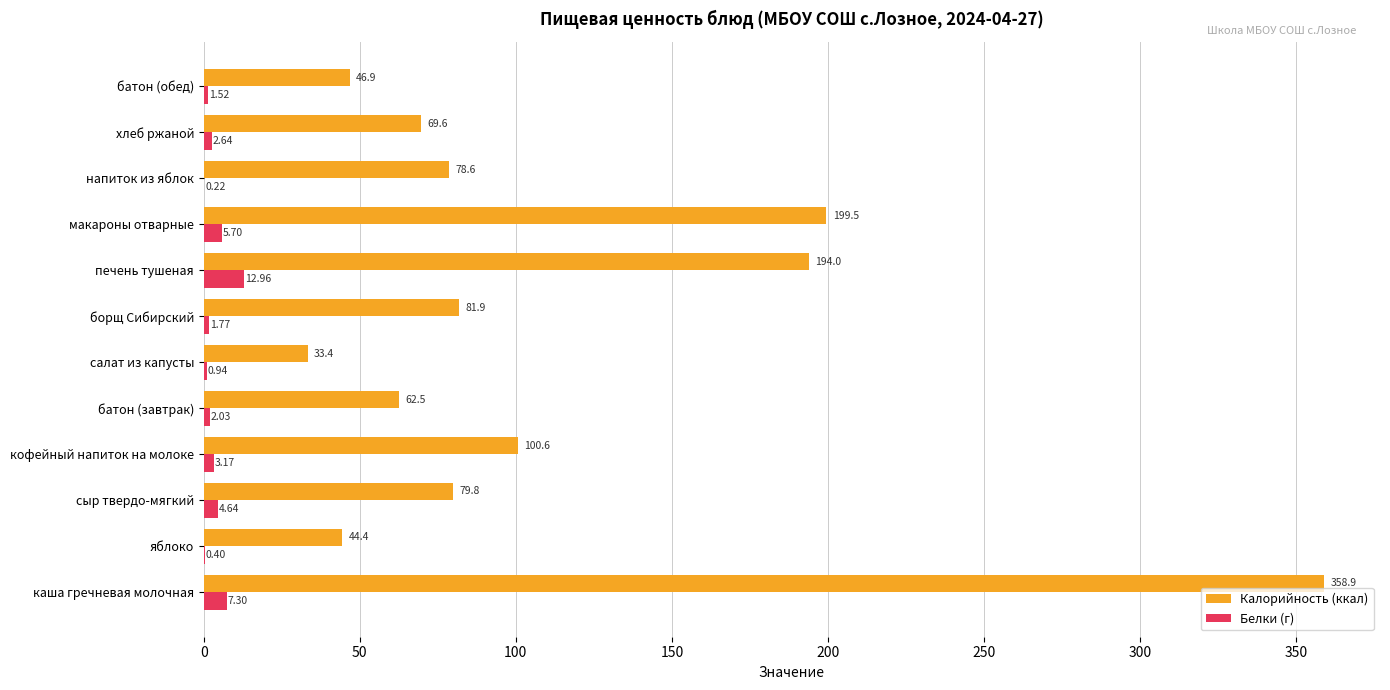

Where is Калорийность (ккал) nearest to the value 196?

печень тушеная